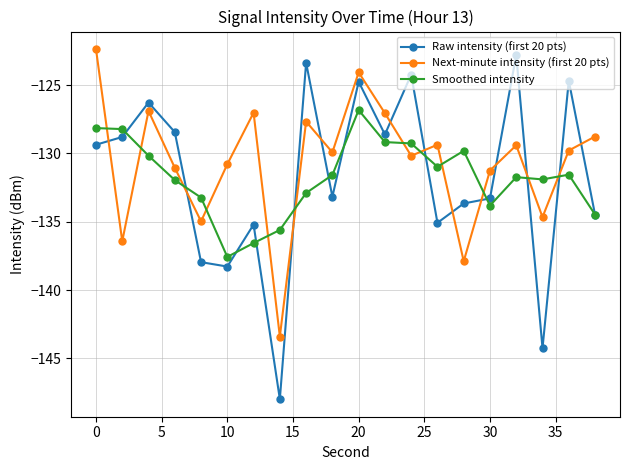

Which series has the largest range (max minus min)?

Raw intensity (first 20 pts)